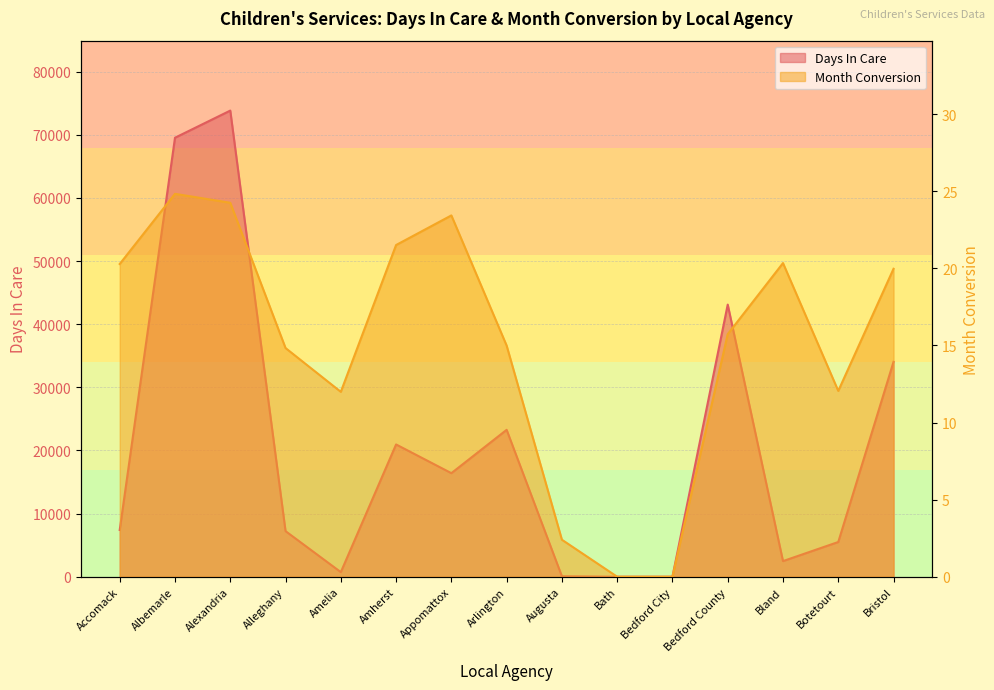

What is the sum of all Days In Care values?

304499.0